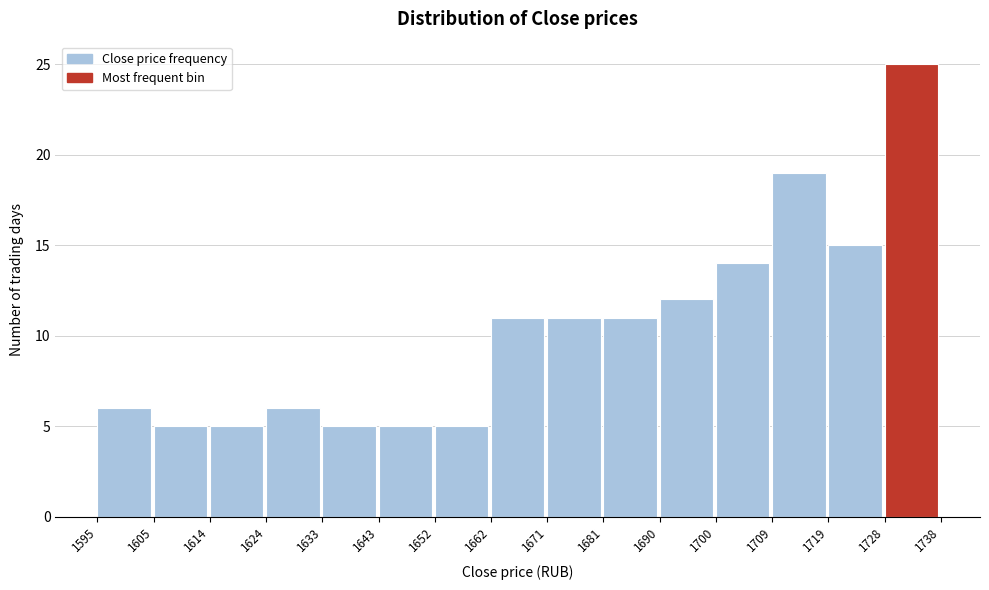

Reading left to right, list every bar in this chart as the range it spans on the x-axis followed by its height. The values are not printed on the chart, so give them approximately, as read against the axis.

1595 to 1605: 6
1605 to 1614: 5
1614 to 1624: 5
1624 to 1633: 6
1633 to 1643: 5
1643 to 1652: 5
1652 to 1662: 5
1662 to 1671: 11
1671 to 1681: 11
1681 to 1690: 11
1690 to 1700: 12
1700 to 1709: 14
1709 to 1719: 19
1719 to 1728: 15
1728 to 1738: 25